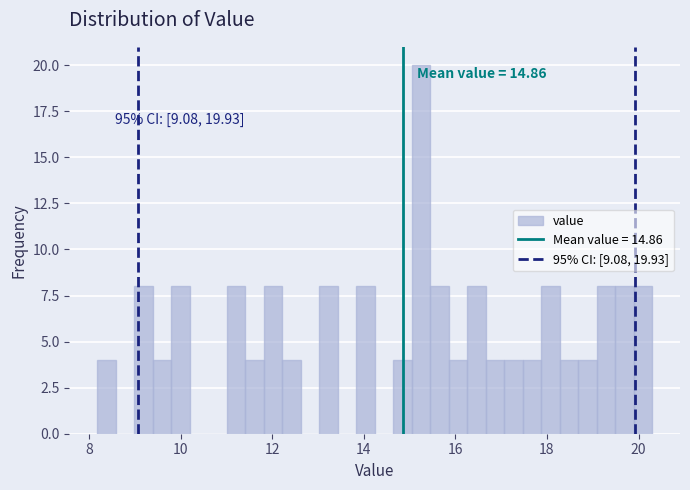

Around what value on the x-axis is the tallest bar? Give the approximate position of its centre, as read against the axis.

15.2